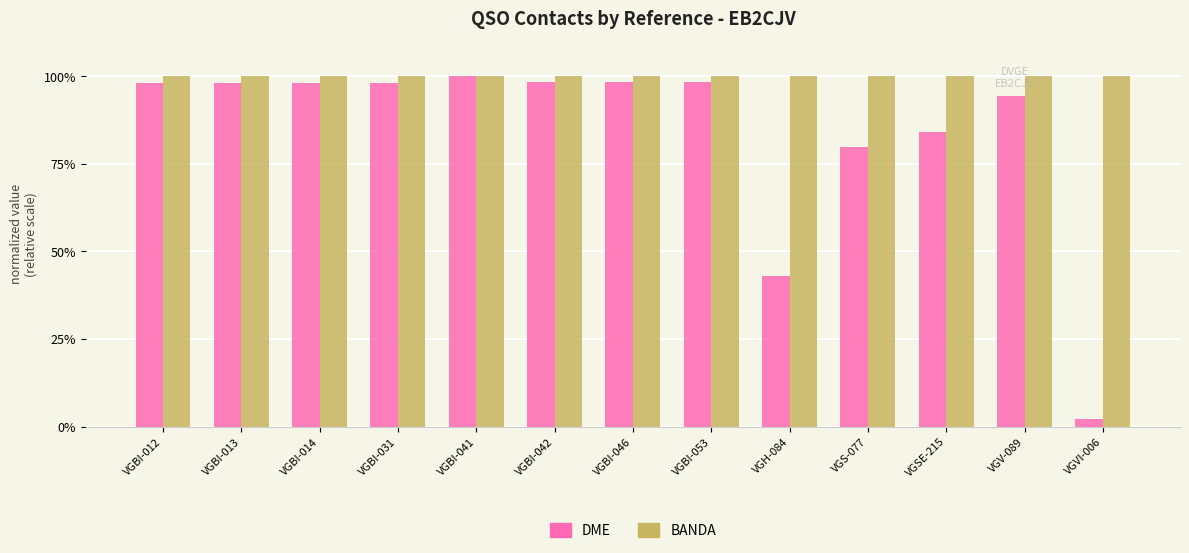

What is the sum of the BANDA values at VGBI-014 and VGBI-031?

200.0